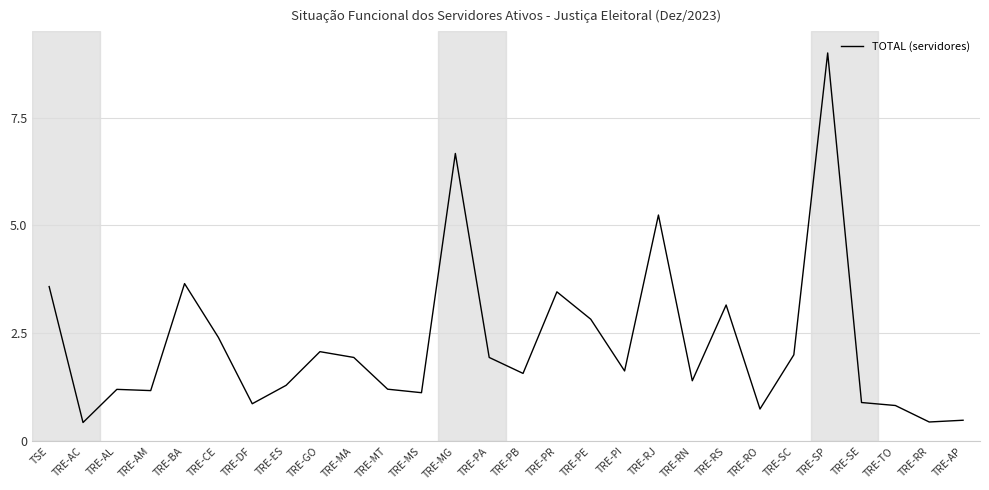

What position from the right is TRE-DF?

22